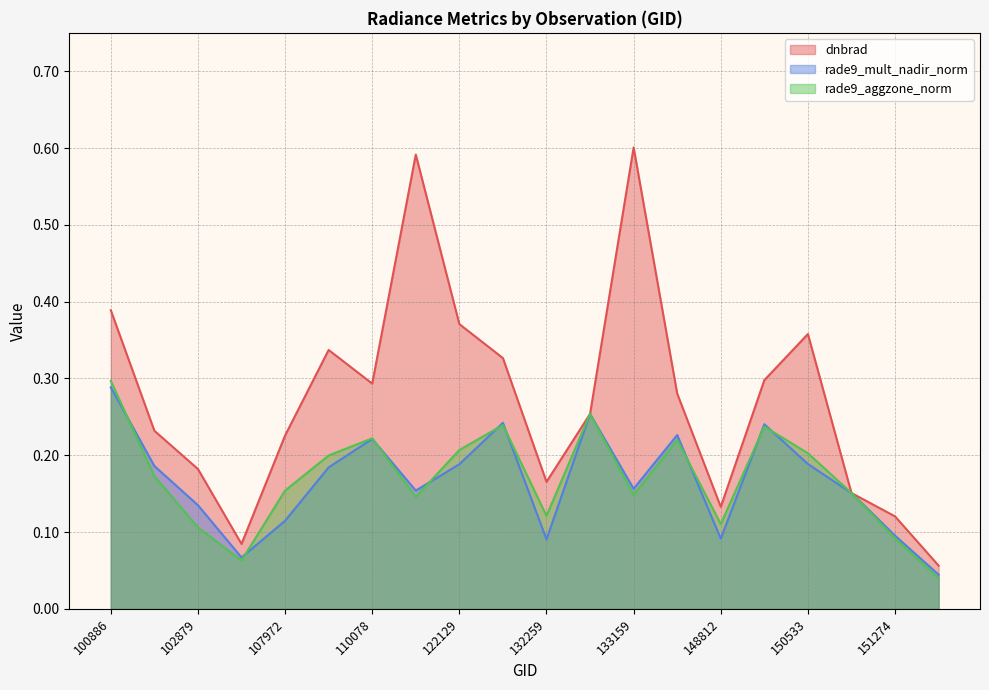

Which series has the largest total across all categories?

dnbrad